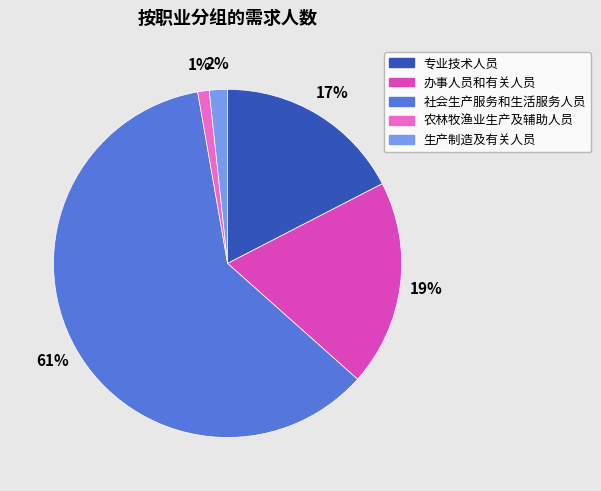

Count the number of slices in the pie.

5